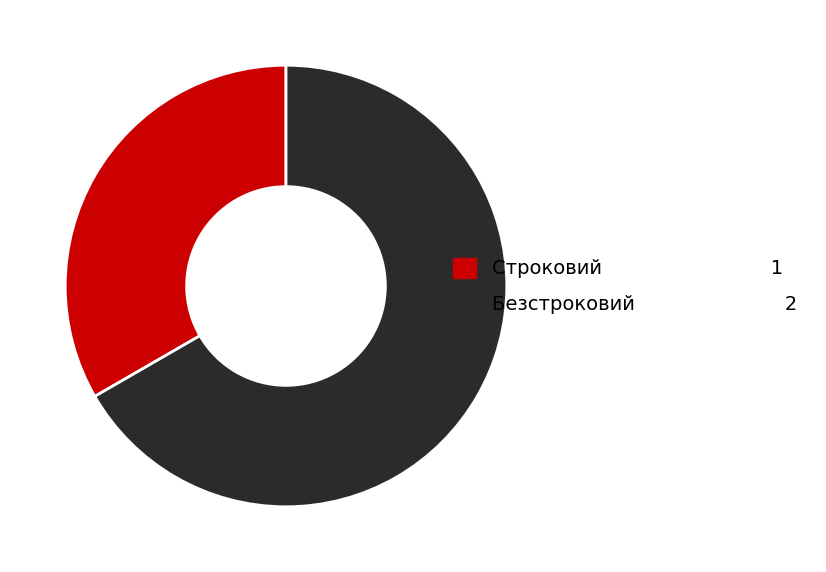

True or false: Строковий accounts for 42% of the total.

False